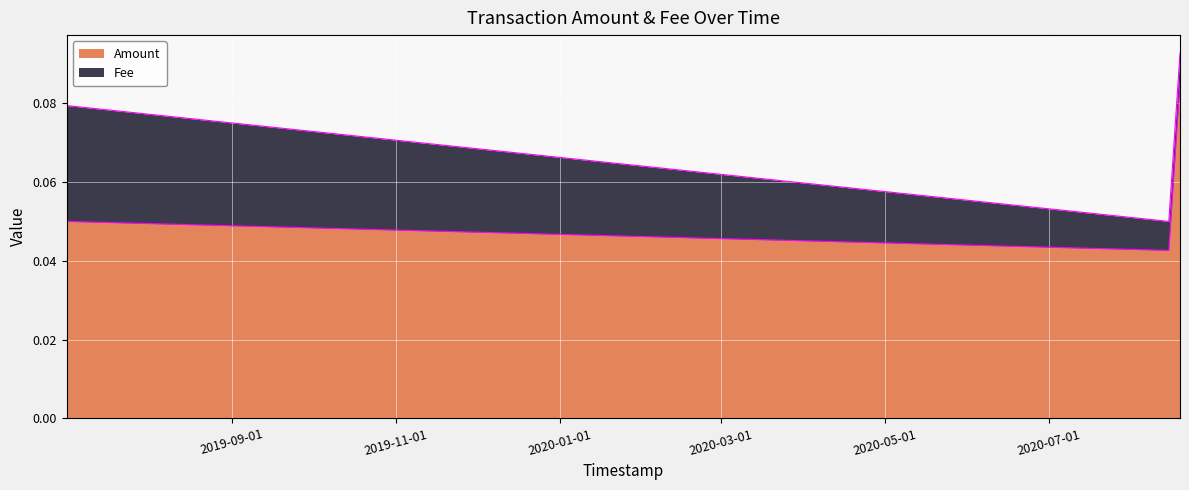

List the labels in order of value, largest first.

2020-08-18 23:04:48, 2019-07-01 08:35:55, 2020-08-14 18:54:06